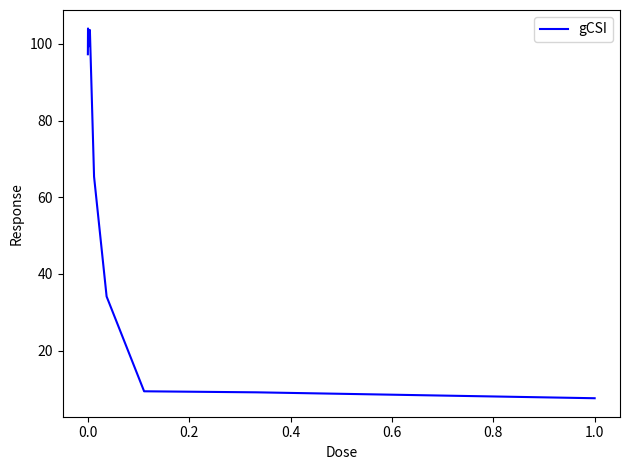

What is the difference between the maximum and minimum values?

96.5